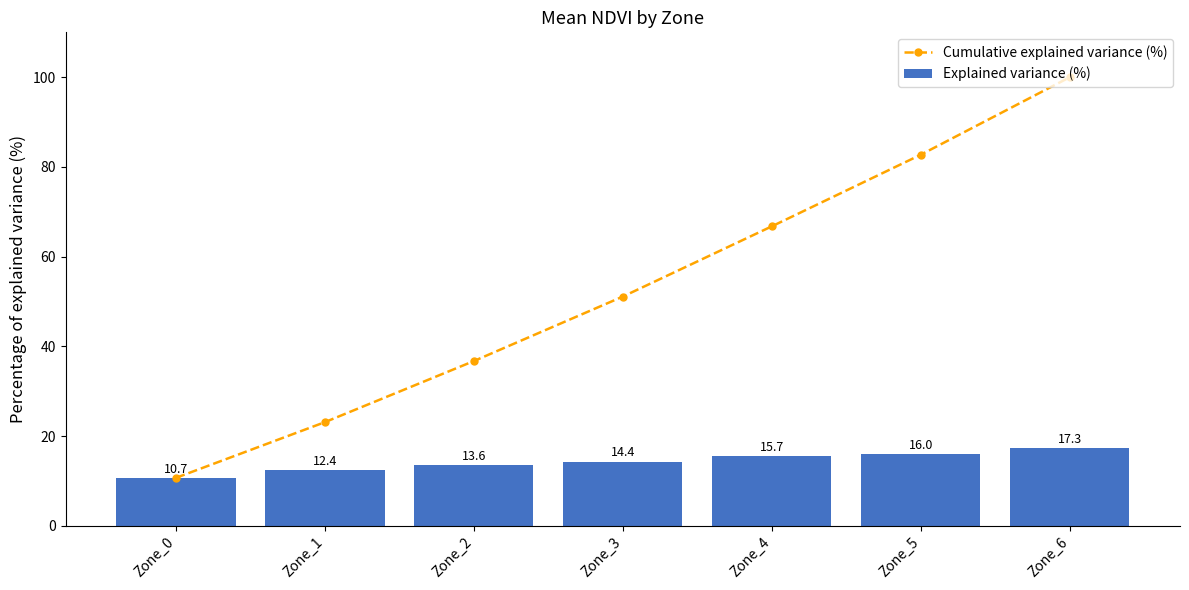

What is the smallest value displayed?

10.7